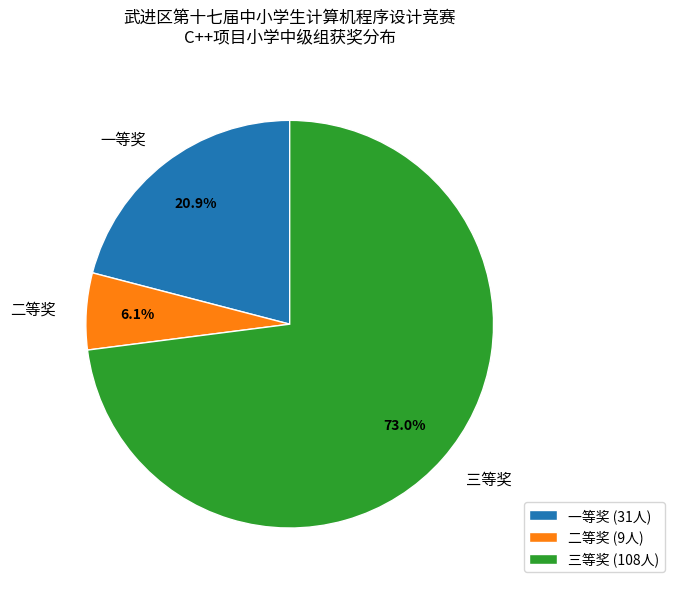

Which category has the smallest portion of the pie?

二等奖